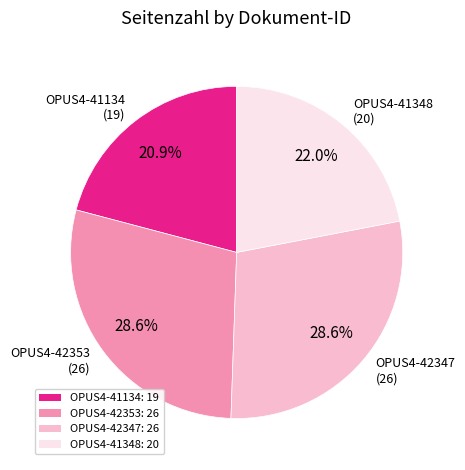

To the nearest percent, what is the difference between the largest and smallest slice percentages?

8%